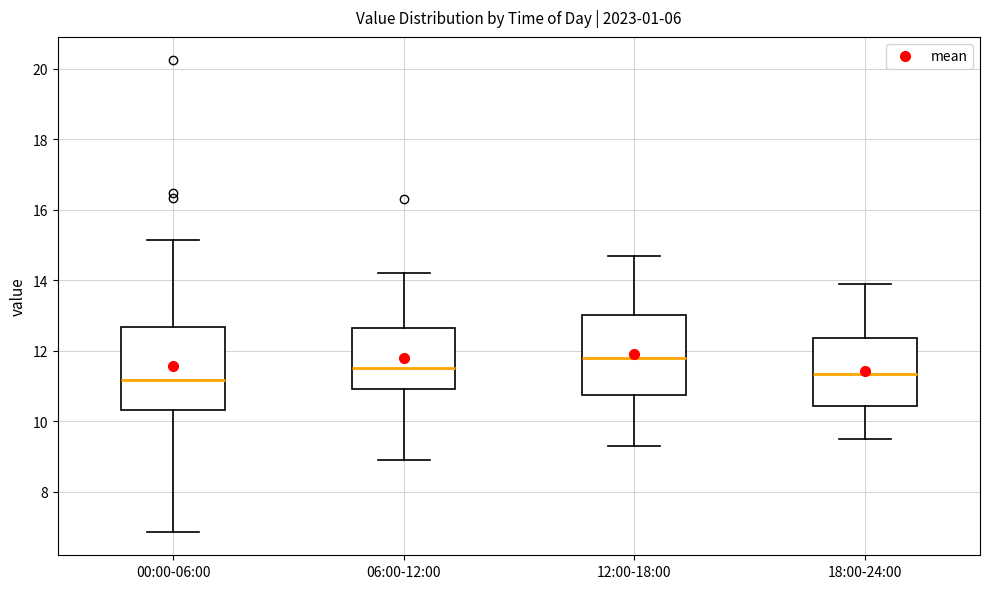

Reading left to right, read every box against the y-axis: the position of its median line, the range the box covers, and the ends of its whiskers. The values are not printed on the chart, so give them approximately, as read against the axis.

00:00-06:00: median 11.2, box 10.4 to 12.6, whiskers 6.8 to 15.2
06:00-12:00: median 11.6, box 11.0 to 12.6, whiskers 9.0 to 14.2
12:00-18:00: median 11.8, box 10.8 to 13.0, whiskers 9.4 to 14.8
18:00-24:00: median 11.4, box 10.4 to 12.4, whiskers 9.6 to 14.0